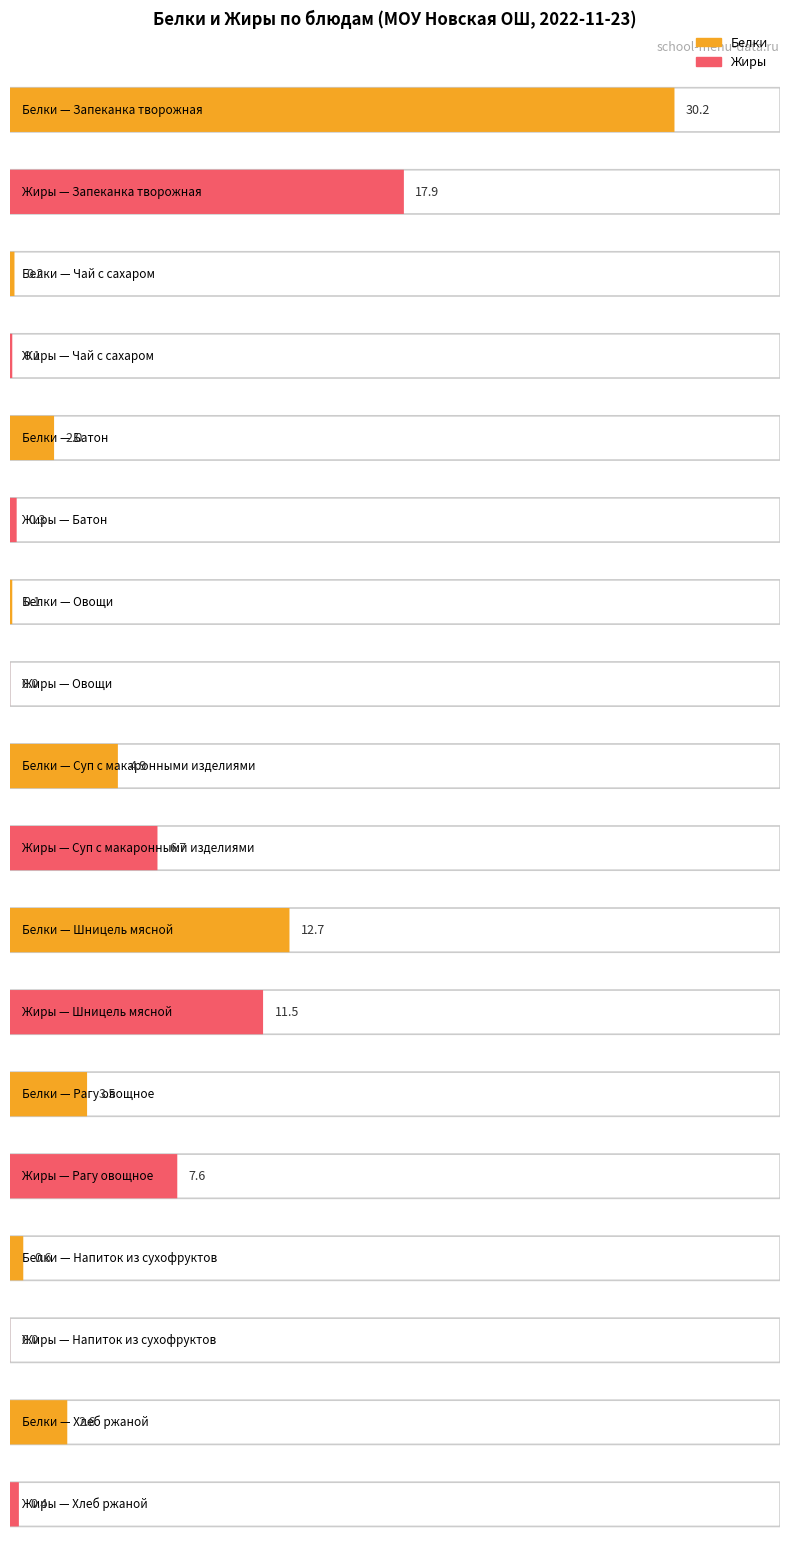

What is the difference between the maximum and minimum values in the Белки series?

30.1